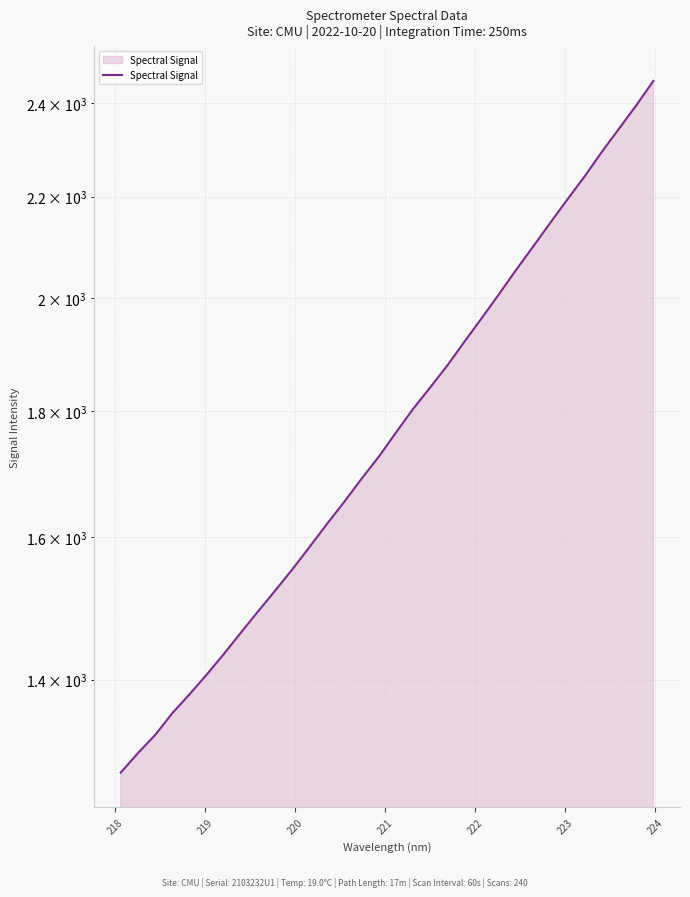

How many values exceed 1763?

16